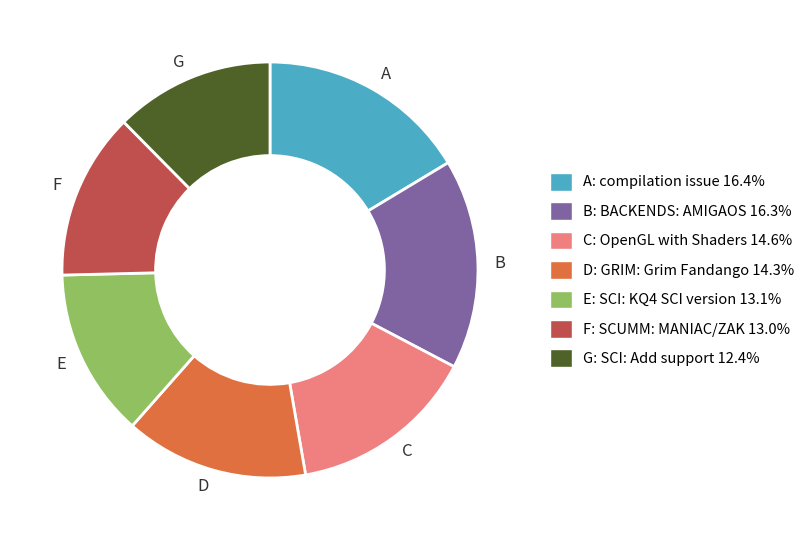

Which slice is the smallest?

G